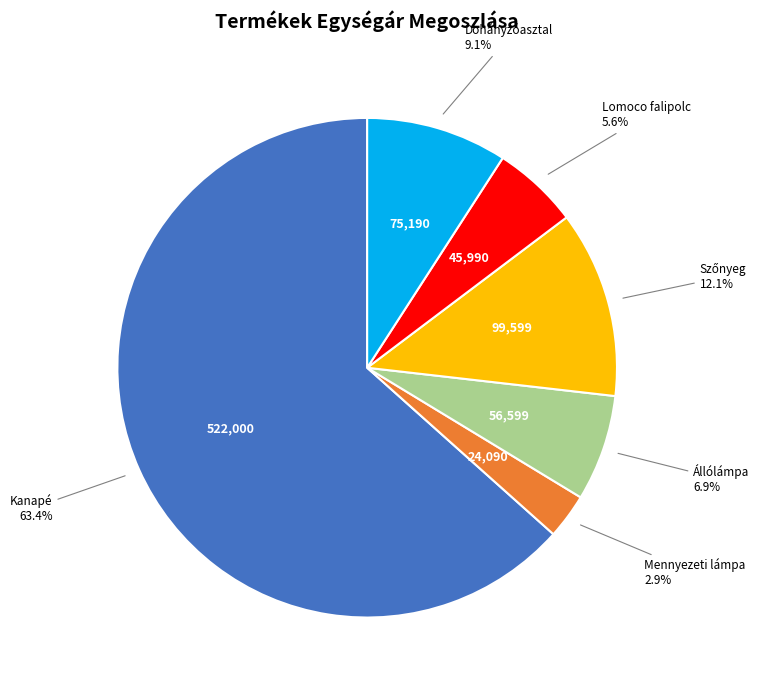

How many segments does this pie chart have?

6